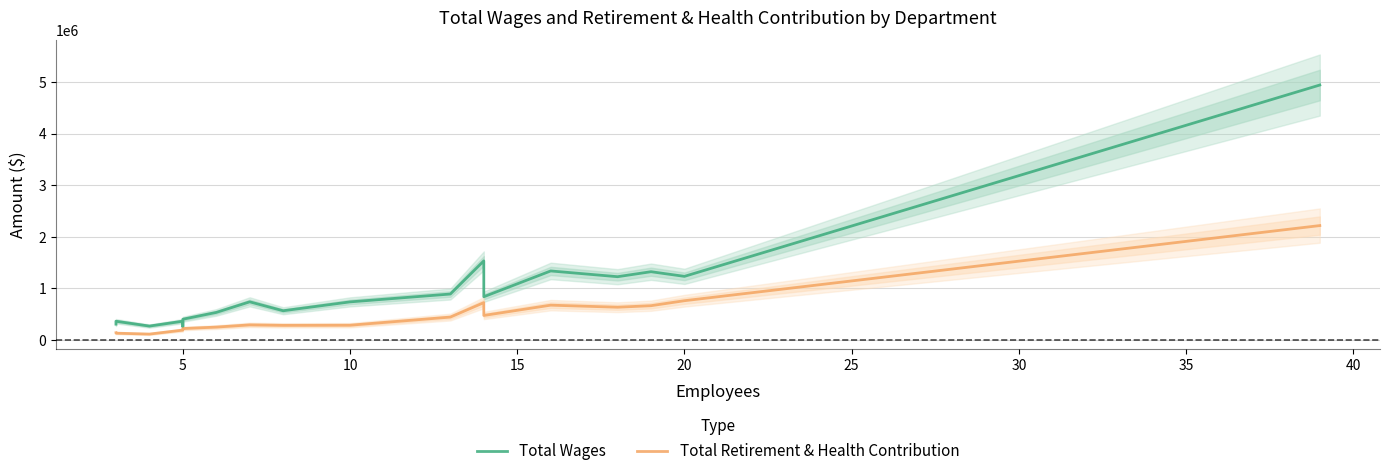

What is the average value of the Total Retirement & Health Contribution series?

480766